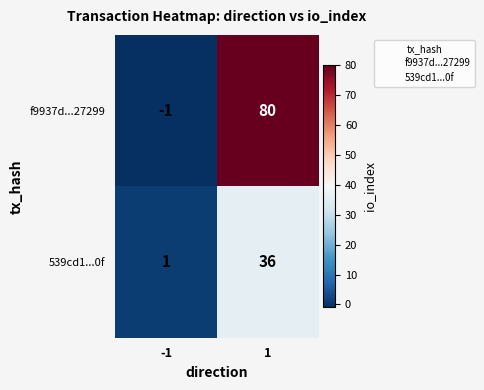

What is the difference between the maximum and minimum values in the 539cd1...0f series?

35